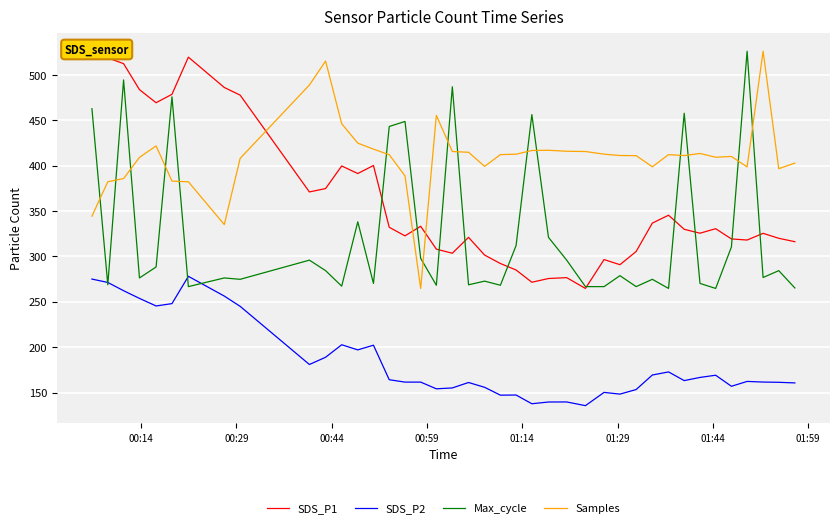

True or false: SDS_P2 and SDS_P1 intersect in this chart.

False